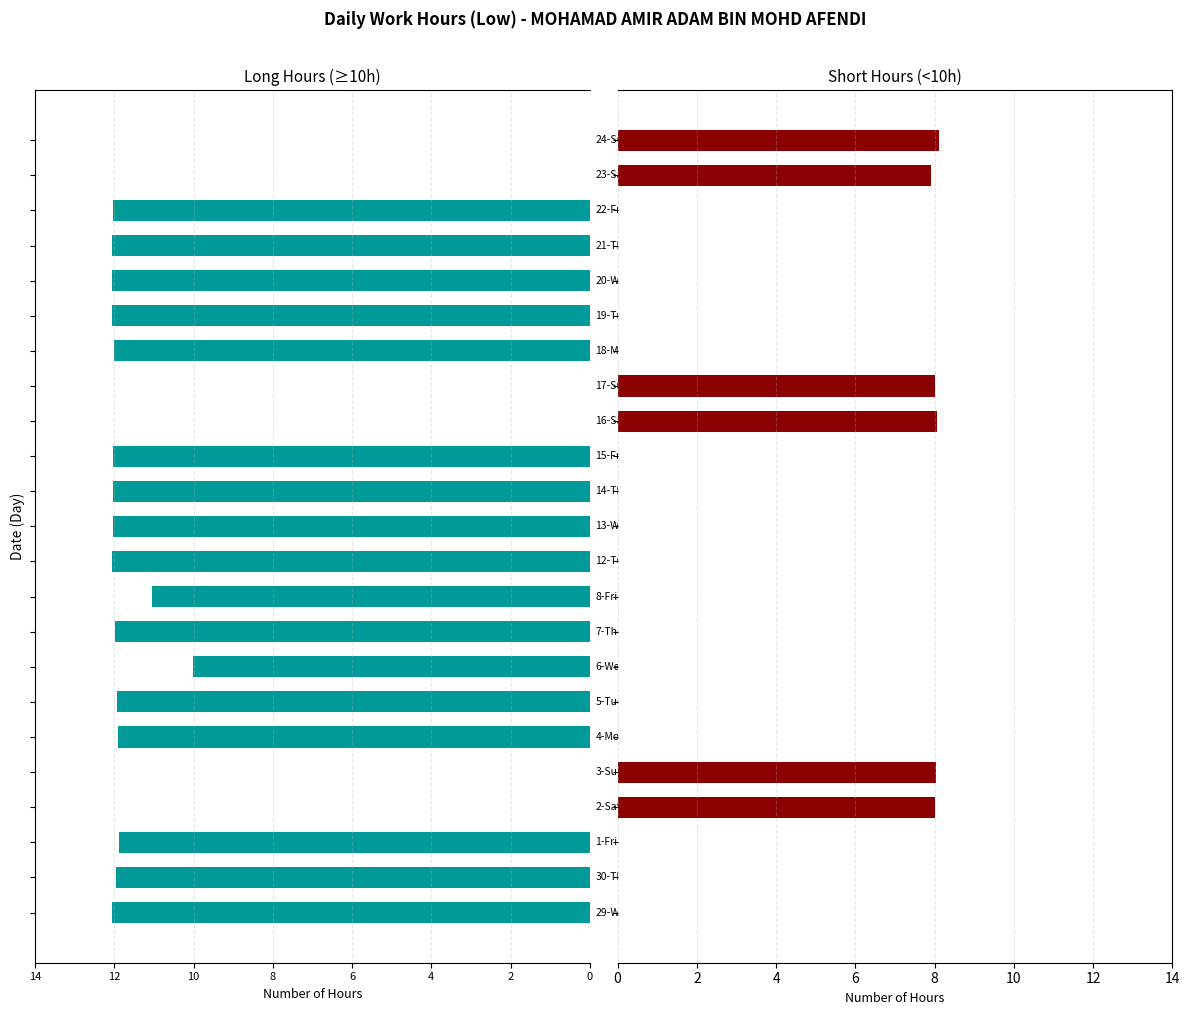

Where does the Low (>=10h) series first go above -11?

6